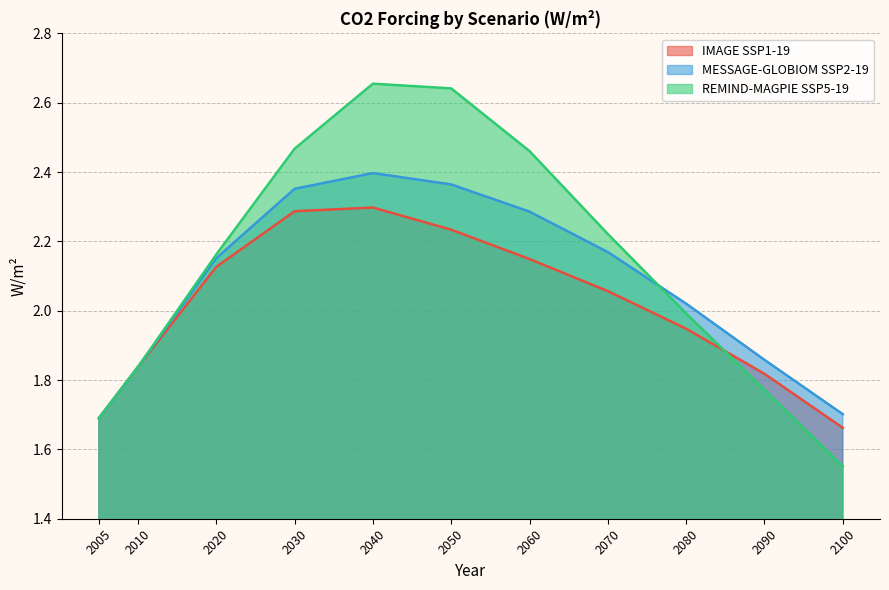

How many intersections are there between MESSAGE-GLOBIOM SSP2-19 and REMIND-MAGPIE SSP5-19?

1